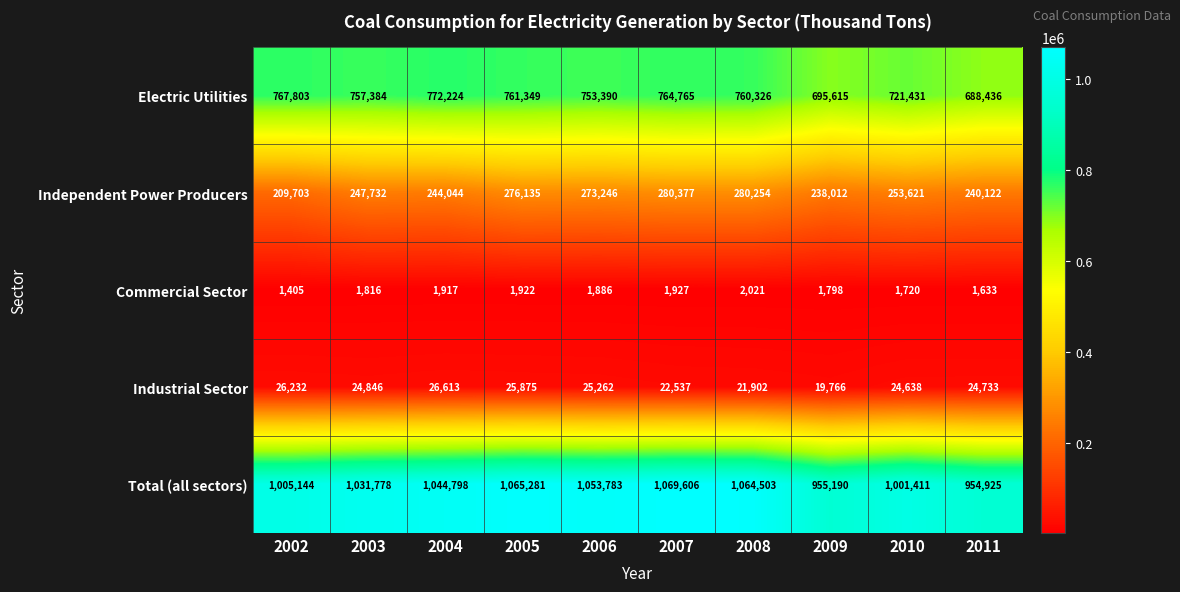

What is the sum of all Commercial Sector values?

18045